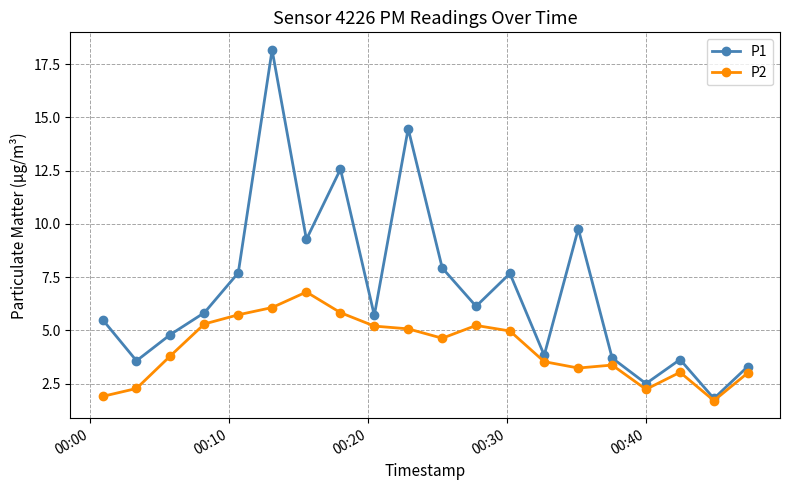

List the series in order of their peak value, lowest first.

P2, P1